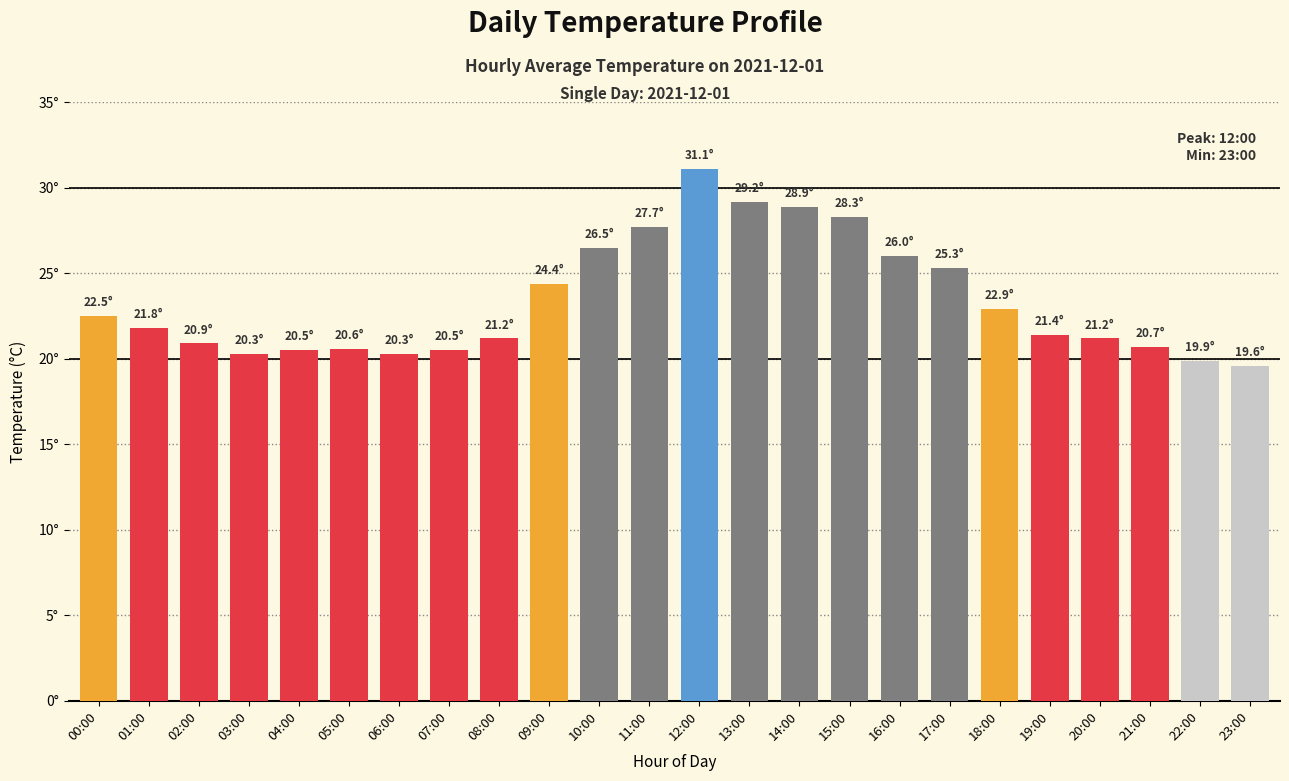

Are the bars horizontal?

No